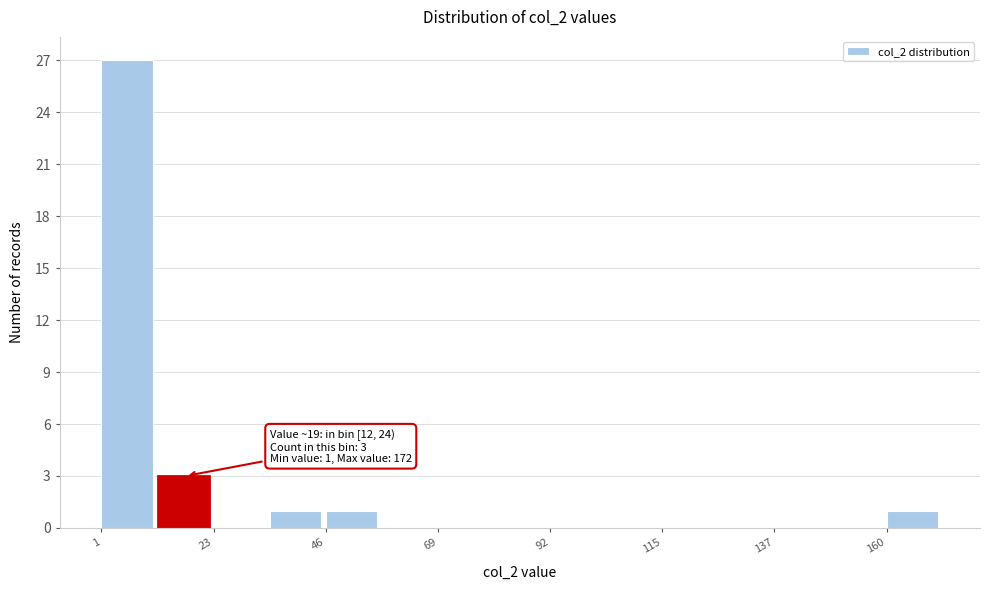

Around what value on the x-axis is the tallest bar? Give the approximate position of its centre, as read against the axis.

5